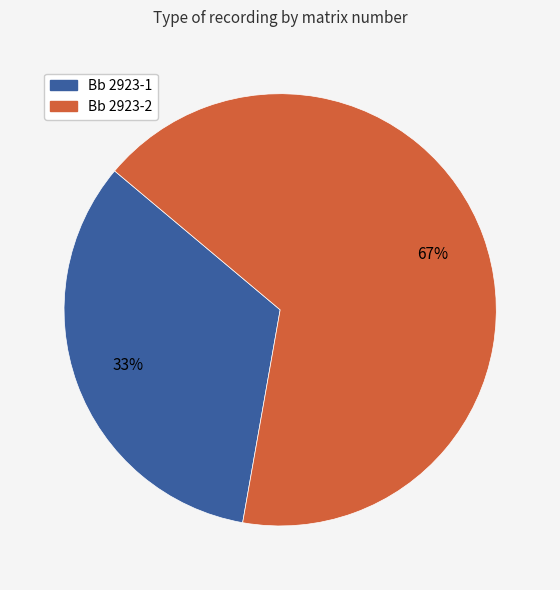

Which category has the smallest portion of the pie?

Bb 2923-1